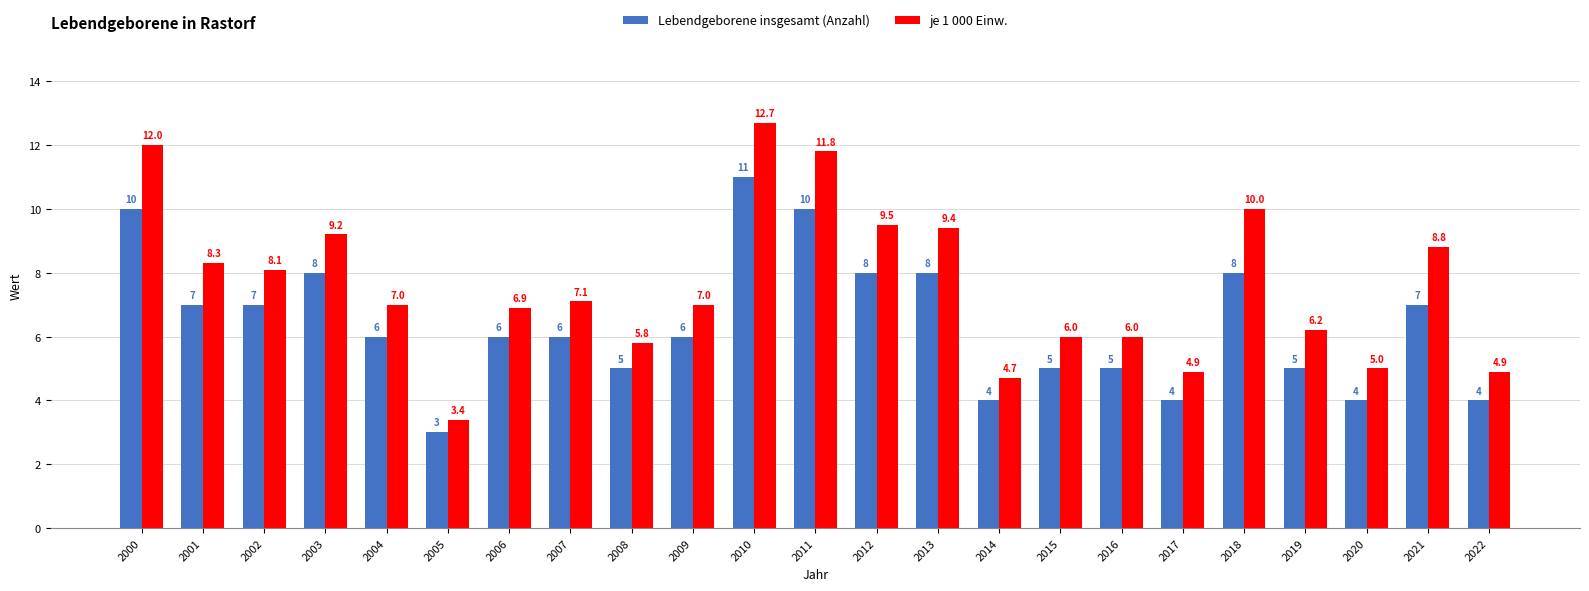

What is the difference between the second highest and second lowest values in the Lebendgeborene insgesamt (Anzahl) series?

6.0